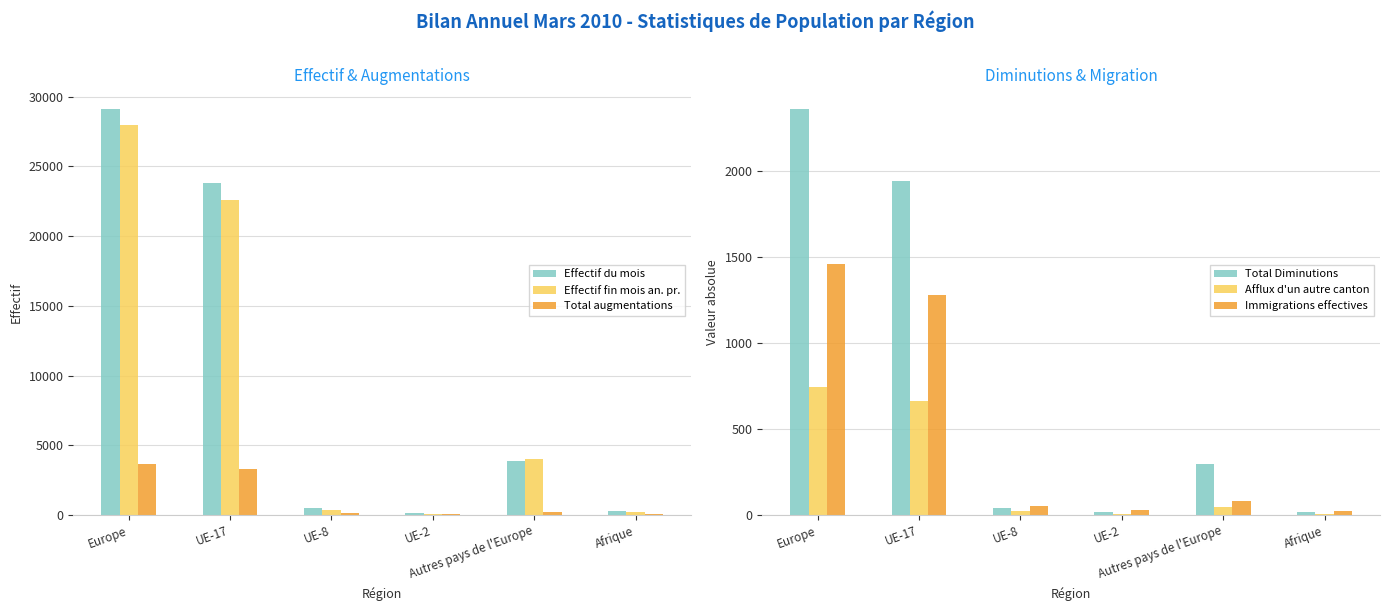

Which series changed the most between UE-17 and Autres pays de l'Europe?

Effectif du mois